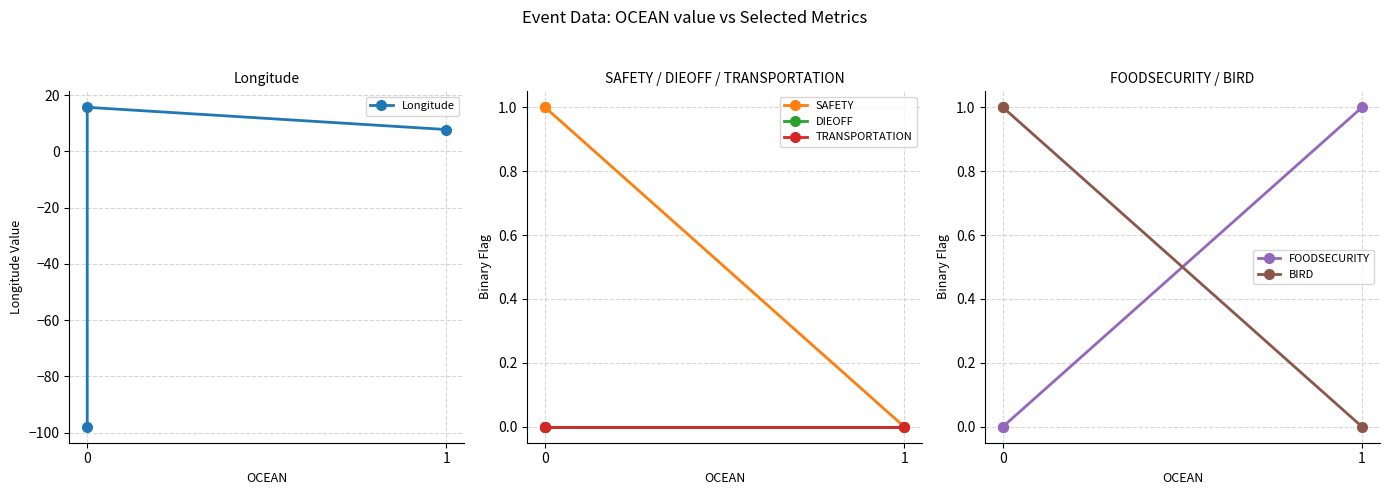

The value of DIEOFF at 0 is 0.0. True or false?

True